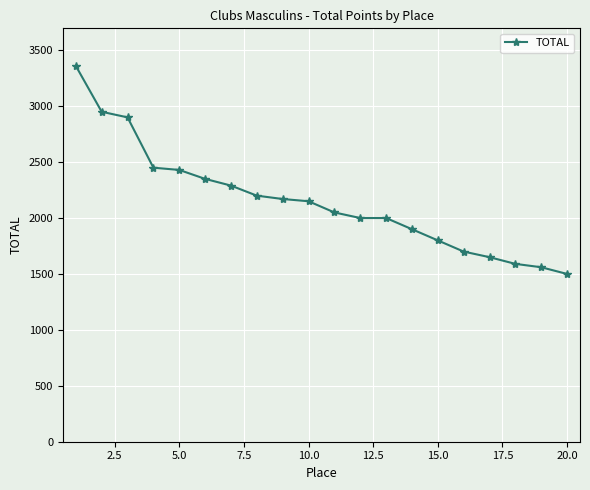

What is the average value?

2150